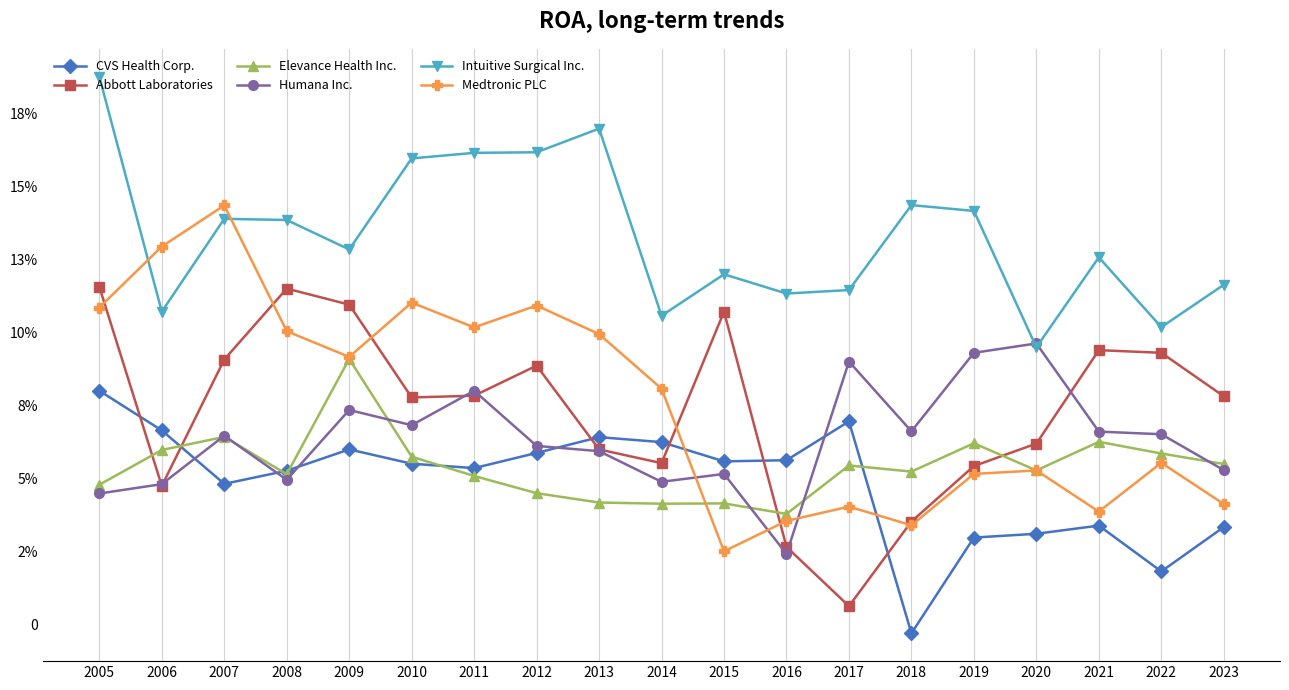

What are all the series names shown in the legend?

CVS Health Corp., Abbott Laboratories, Elevance Health Inc., Humana Inc., Intuitive Surgical Inc., Medtronic PLC